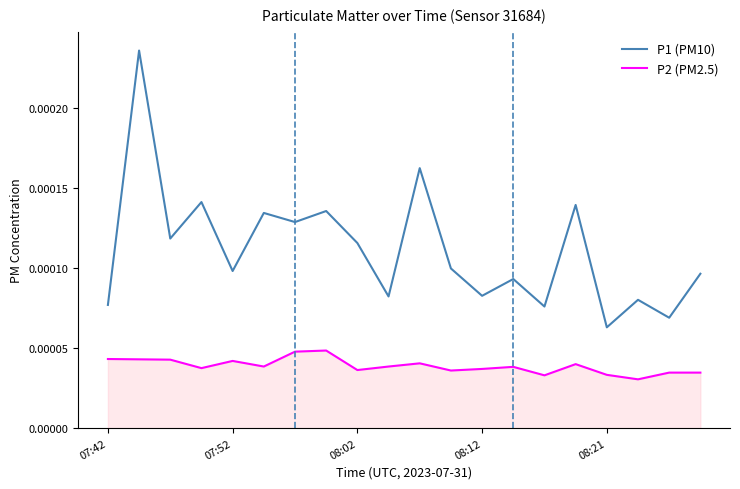

True or false: P1 (PM10) and P2 (PM2.5) cross at least once.

False